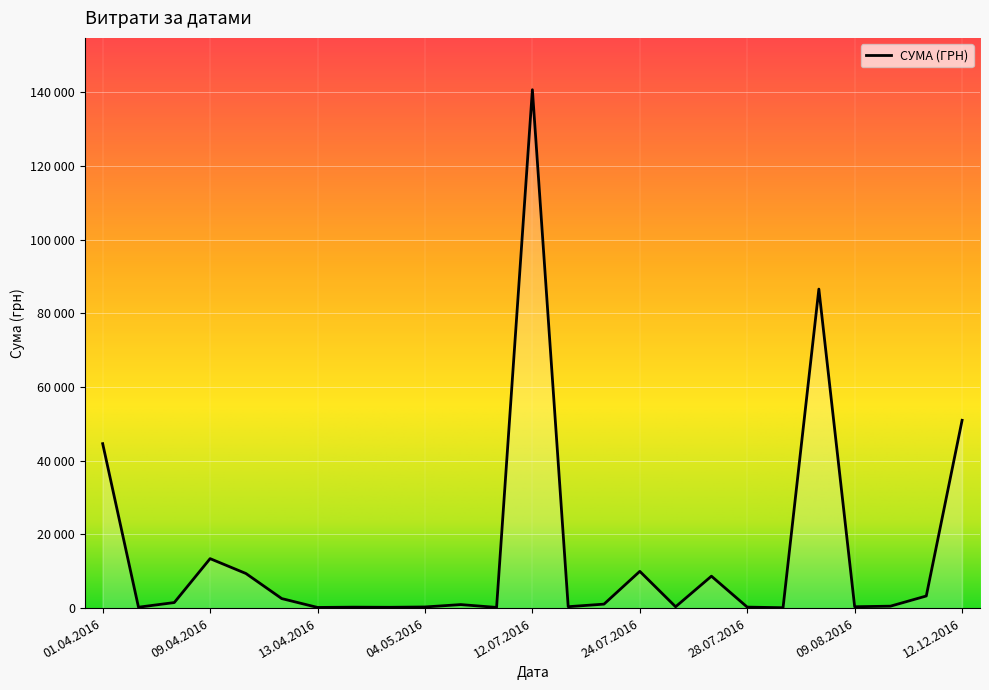

Does the chart have visible grid lines?

Yes